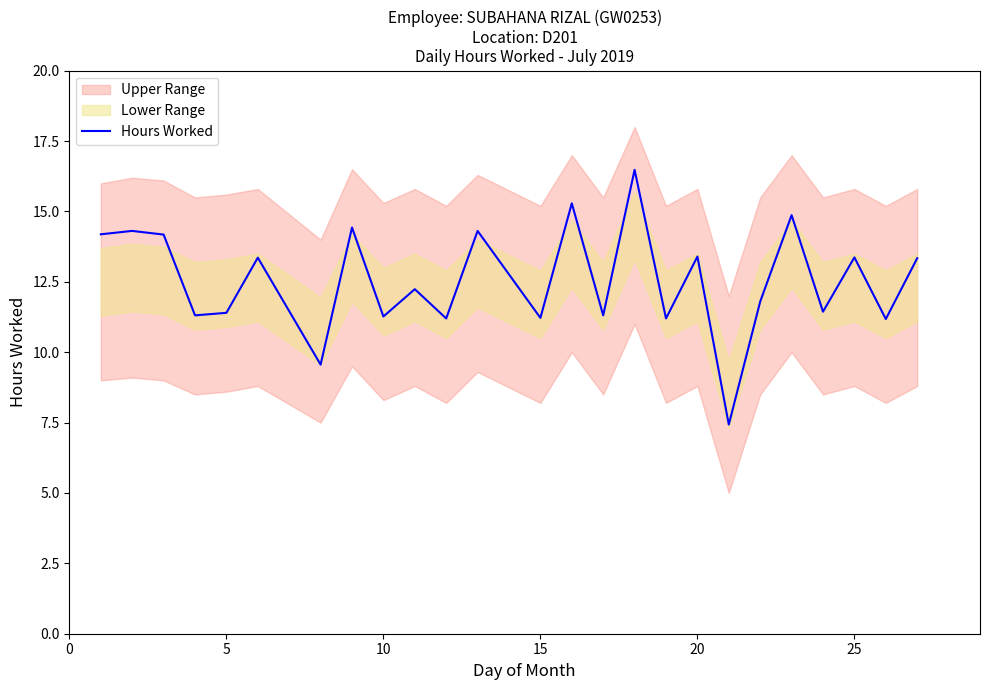

The value of Hours Worked at 15 is 11.2. True or false?

True